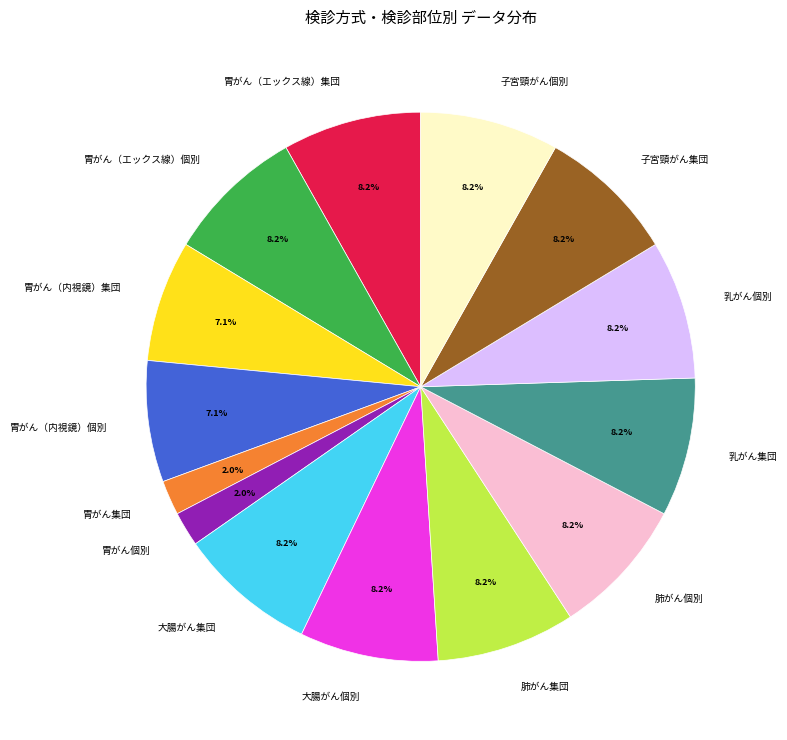

What portion of the pie excludes 子宮頸がん集団?

91.8%